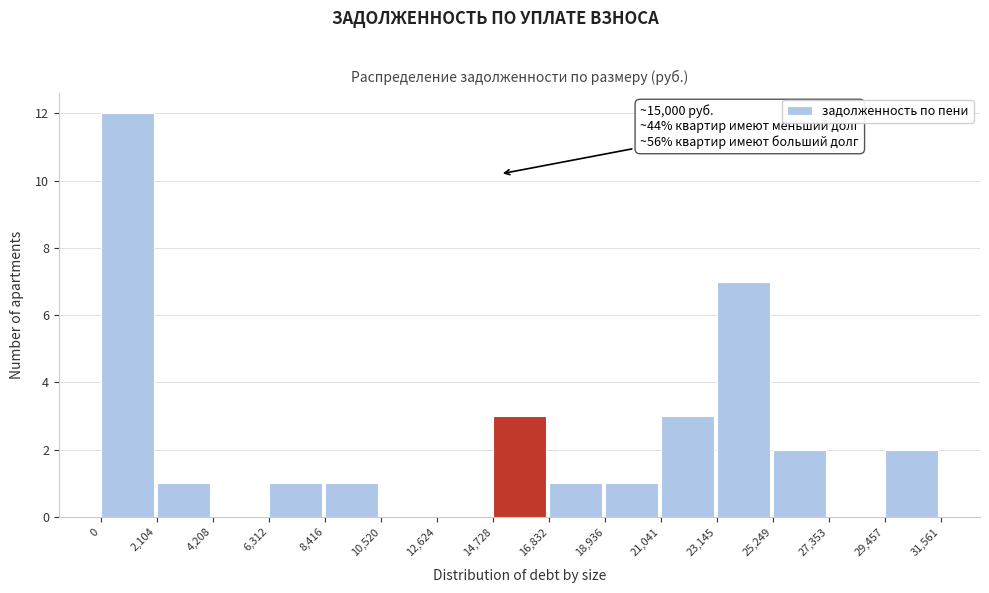

Which range on the x-axis has the tallest bar?

0 to 2,104